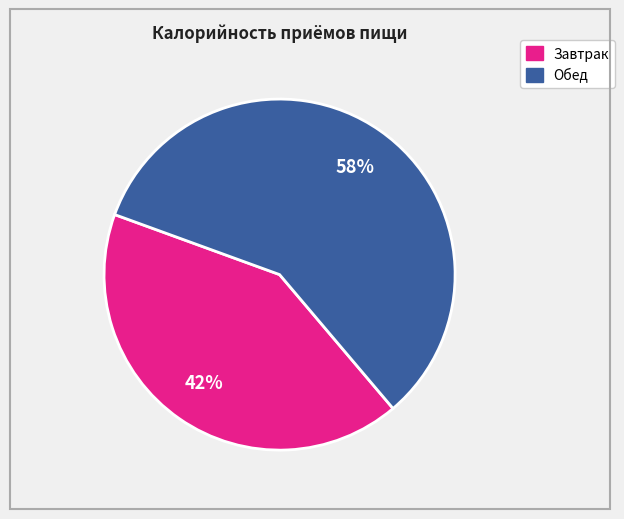

To the nearest percent, what is the combined percentage of Завтрак and Обед?

100%